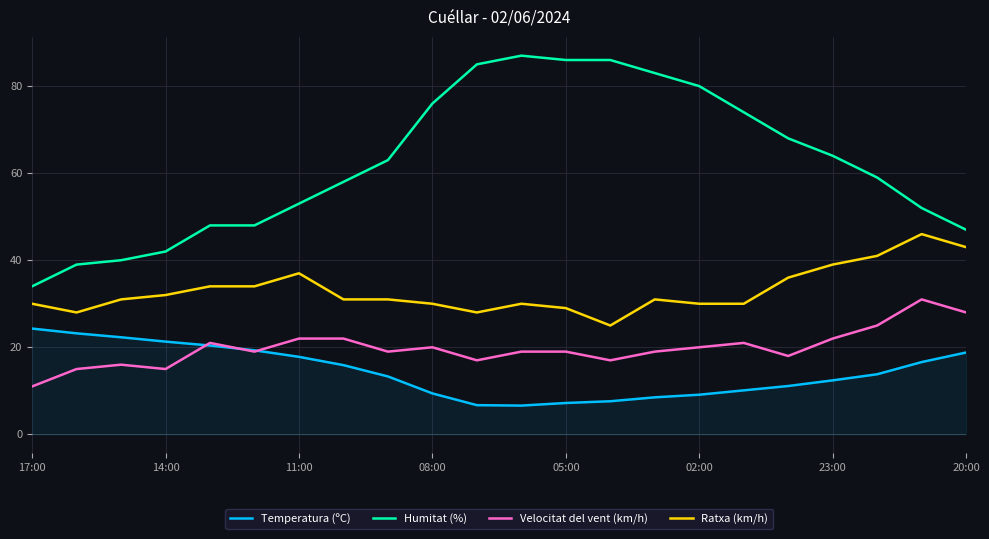

Rank the series by their maximum value, from highest to lowest.

Humitat (%), Ratxa (km/h), Velocitat del vent (km/h), Temperatura (ºC)